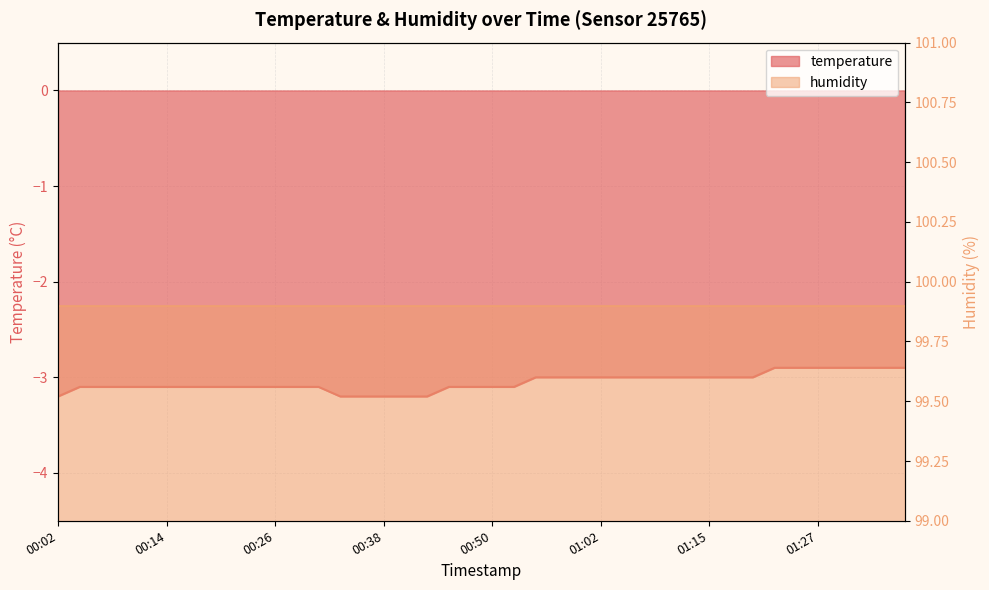

True or false: there are more than 2 points higher than both neighbors.

False